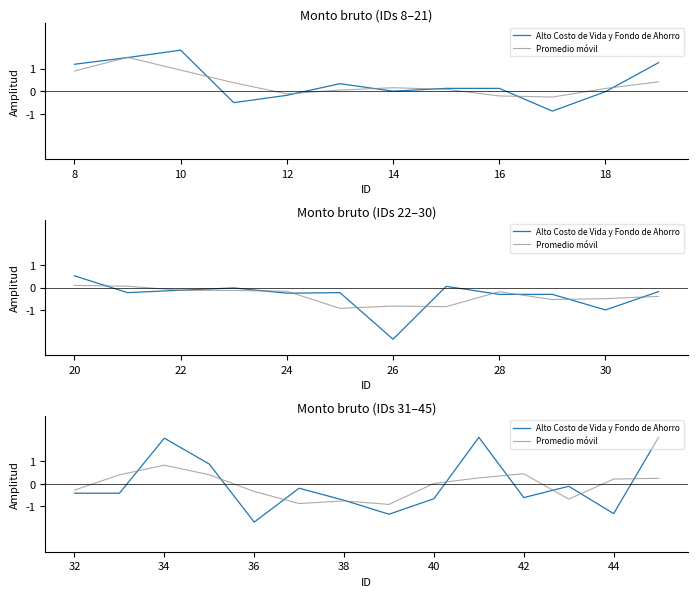

What is the maximum value shown in the chart?

2.1